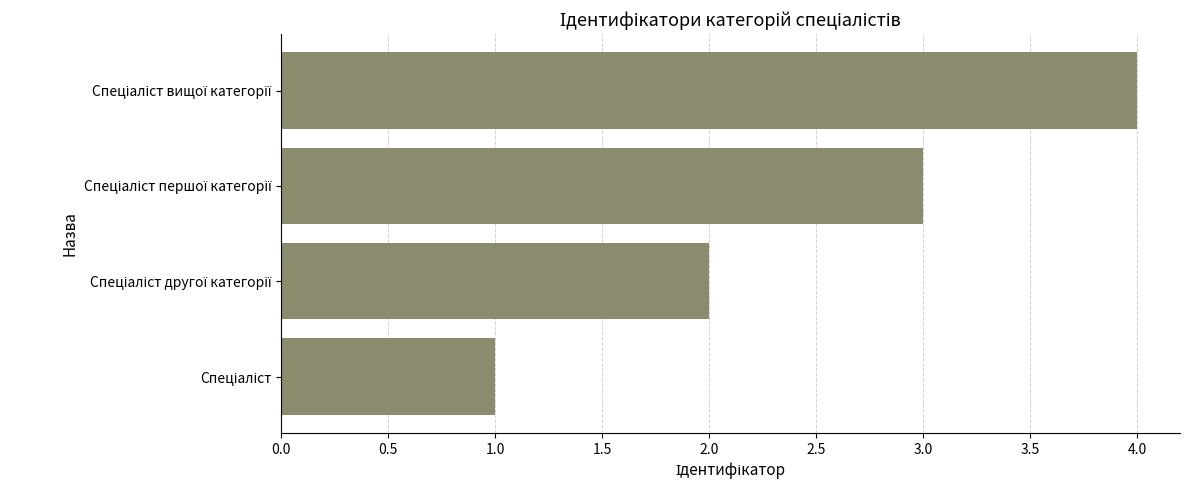

What is the sum of all values?

10